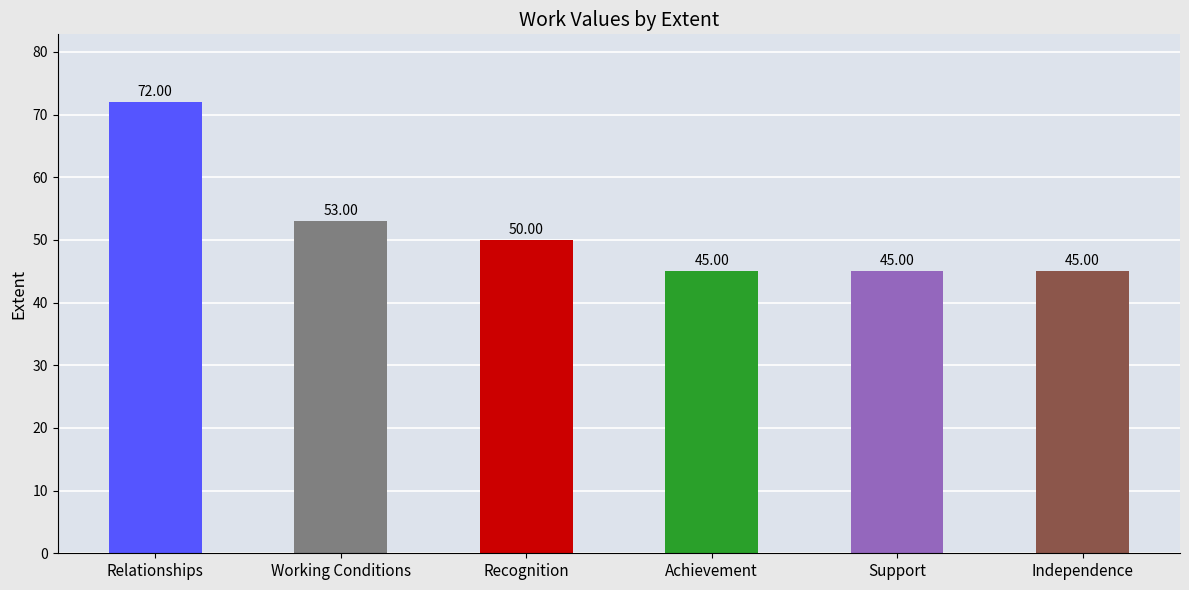

What is the greatest value displayed?

72